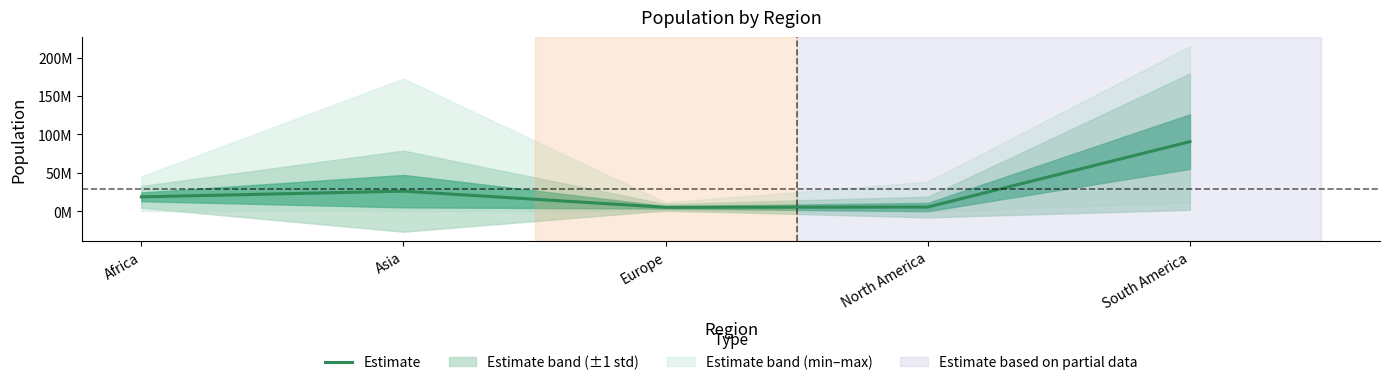

The chart shows a value of 90720401.3 at South America. True or false?

True